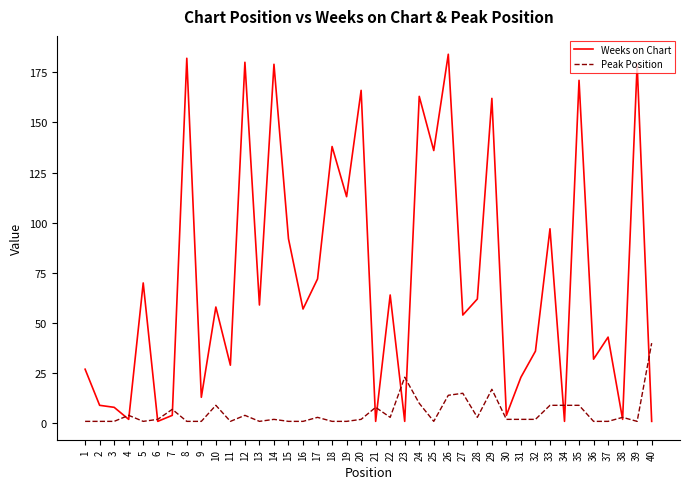

Is it true that Weeks on Chart equals 254 at 29?

False